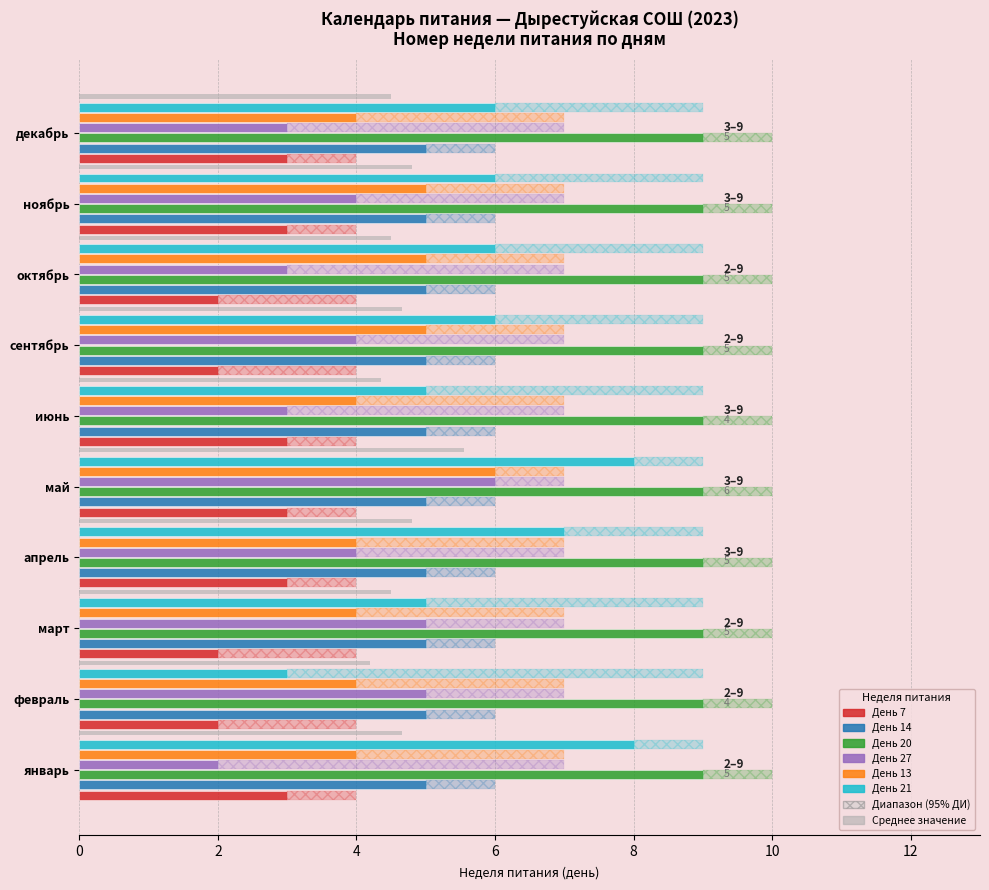

The value of День 21 at 9 is 10.0. True or false?

False